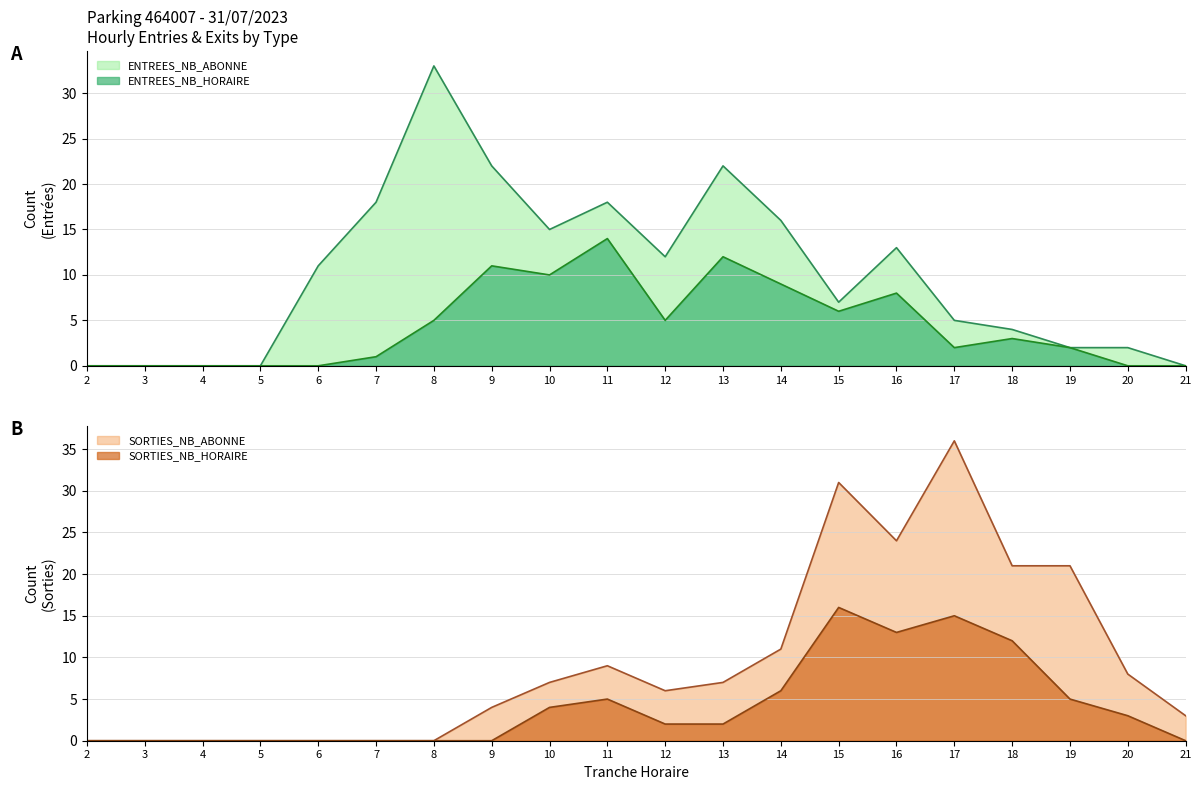

At which label does ENTREES_NB_HORAIRE reach its peak?

11